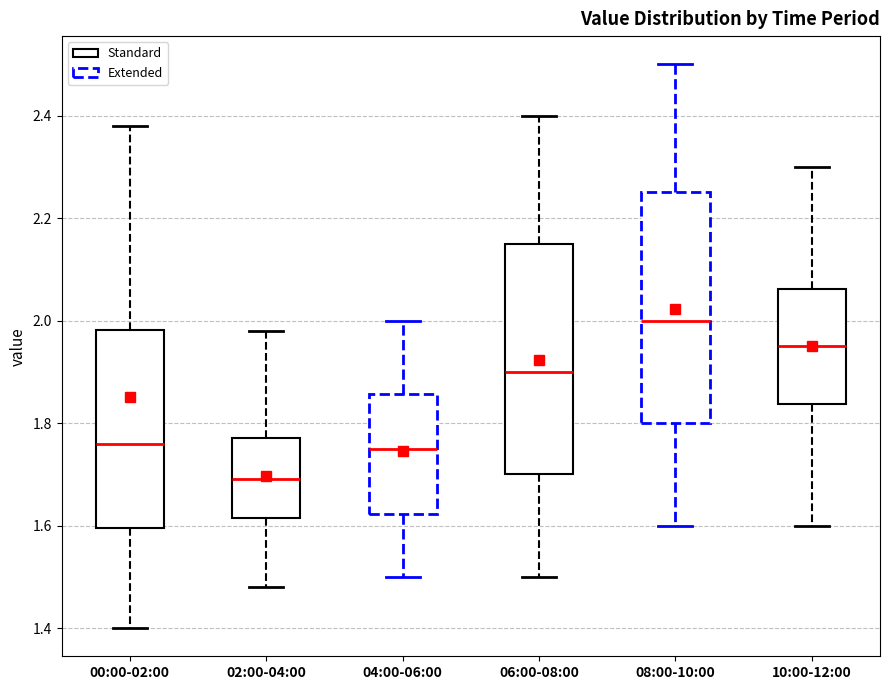

Which box has the lowest median line?

02:00-04:00